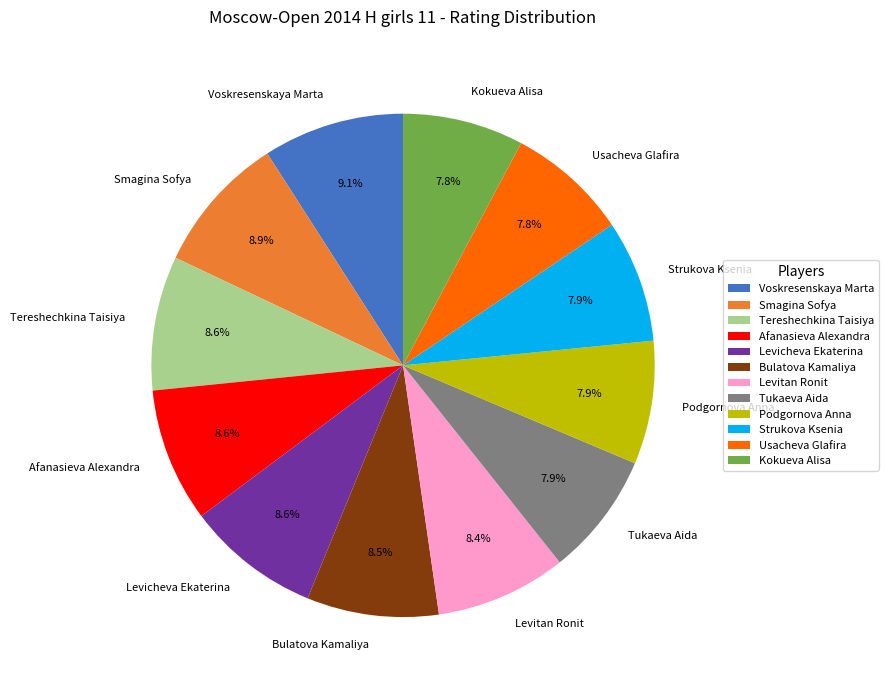

What is the total percentage of Smagina Sofya and Kokueva Alisa?

16.7%